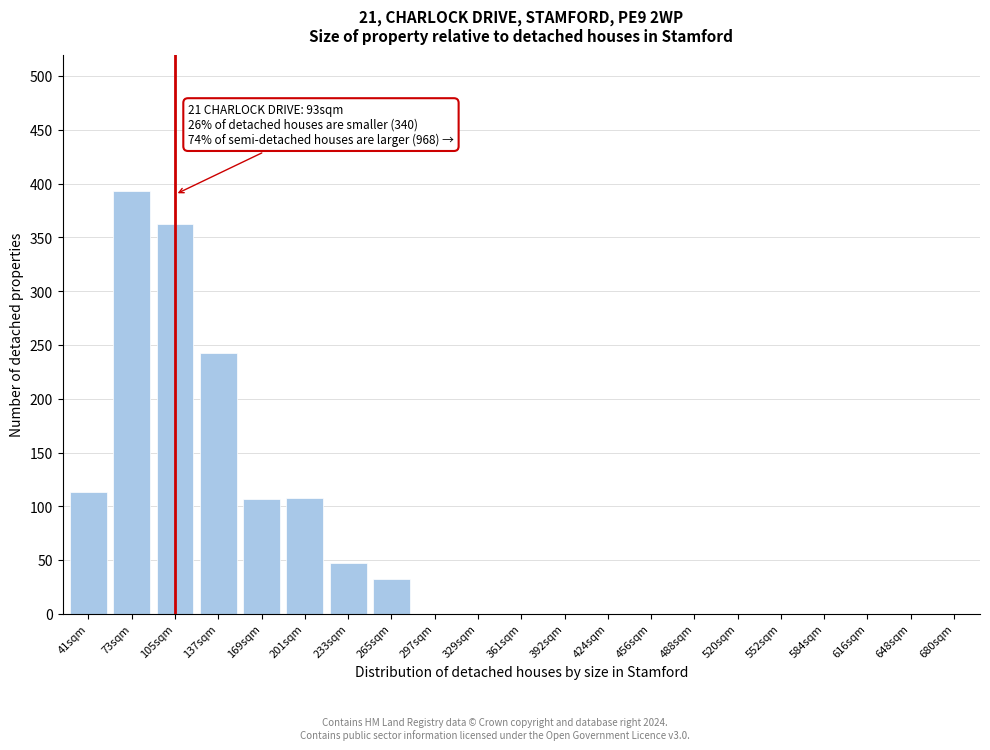

The chart shows a value of 0 at 680sqm. True or false?

True